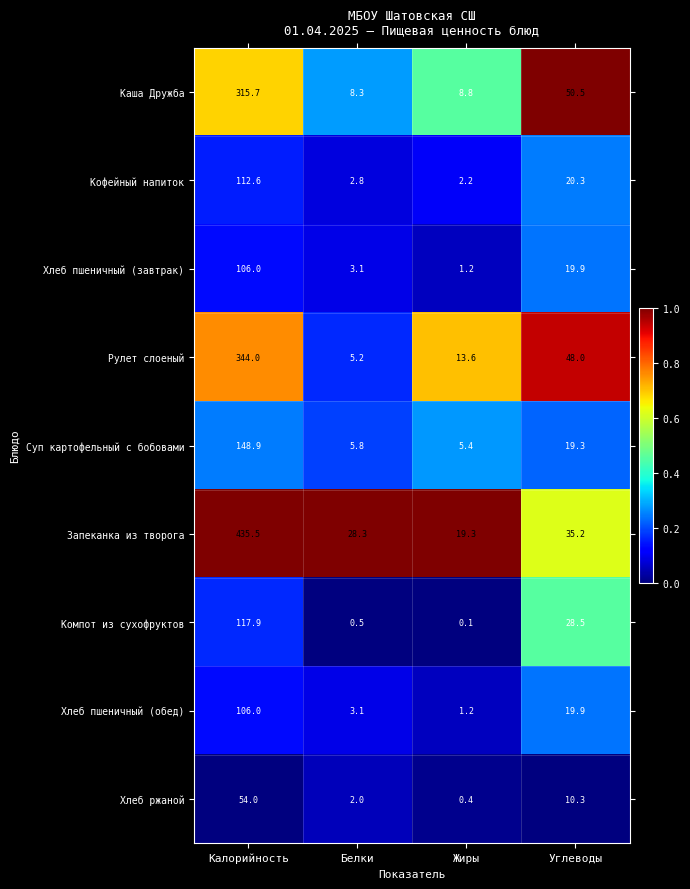

Rank the categories by Запеканка из творога value from highest to lowest.

Калорийность, Углеводы, Белки, Жиры